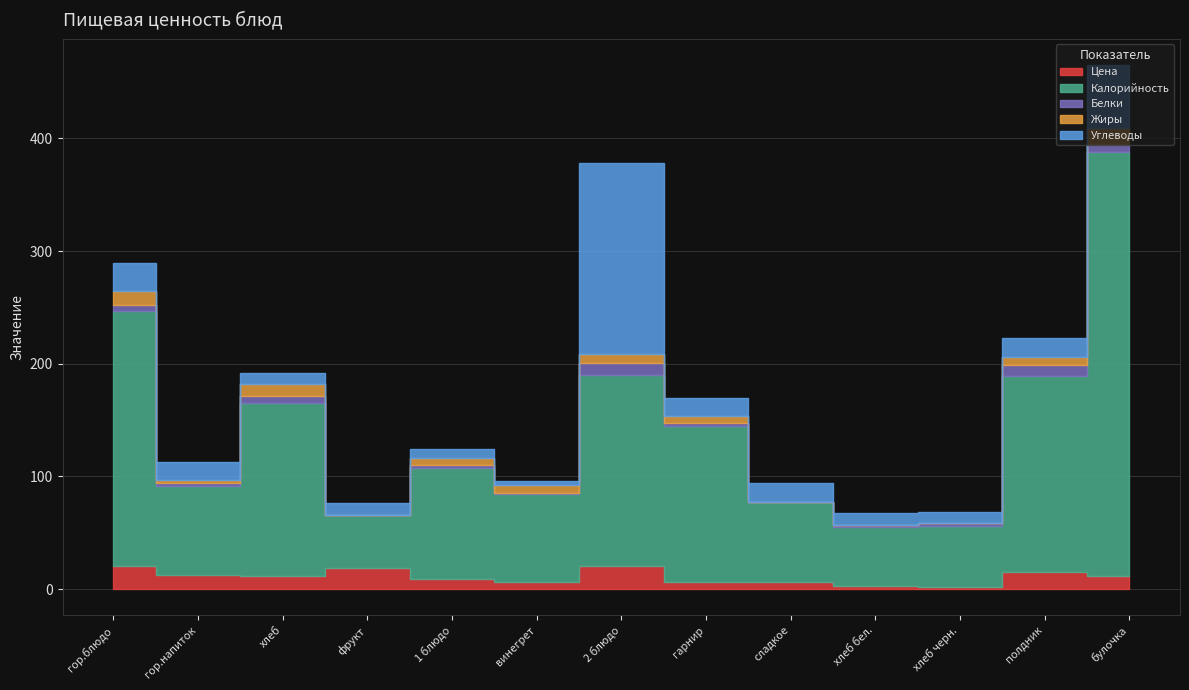

True or false: Белки has a value of 0.9 at гор.напиток.

False